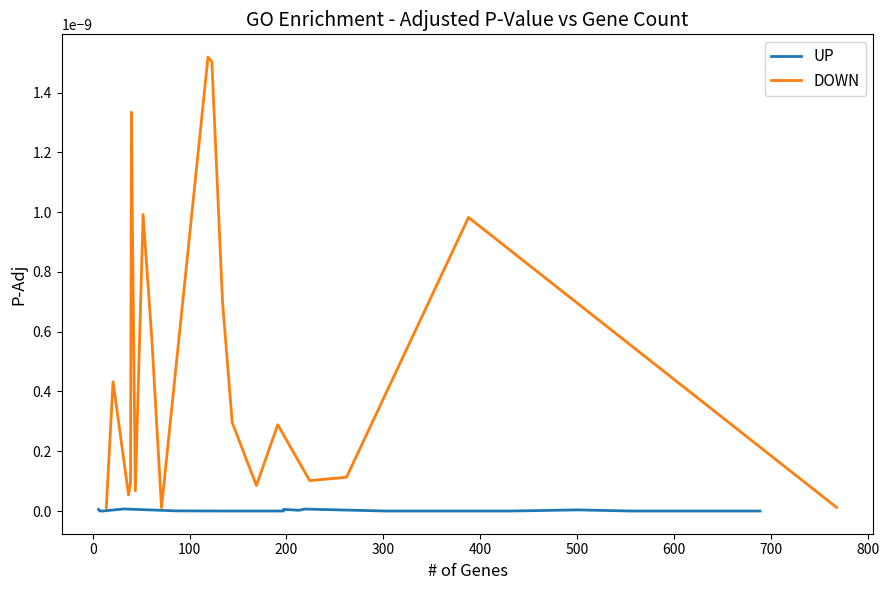

Which series has the largest range (max minus min)?

DOWN